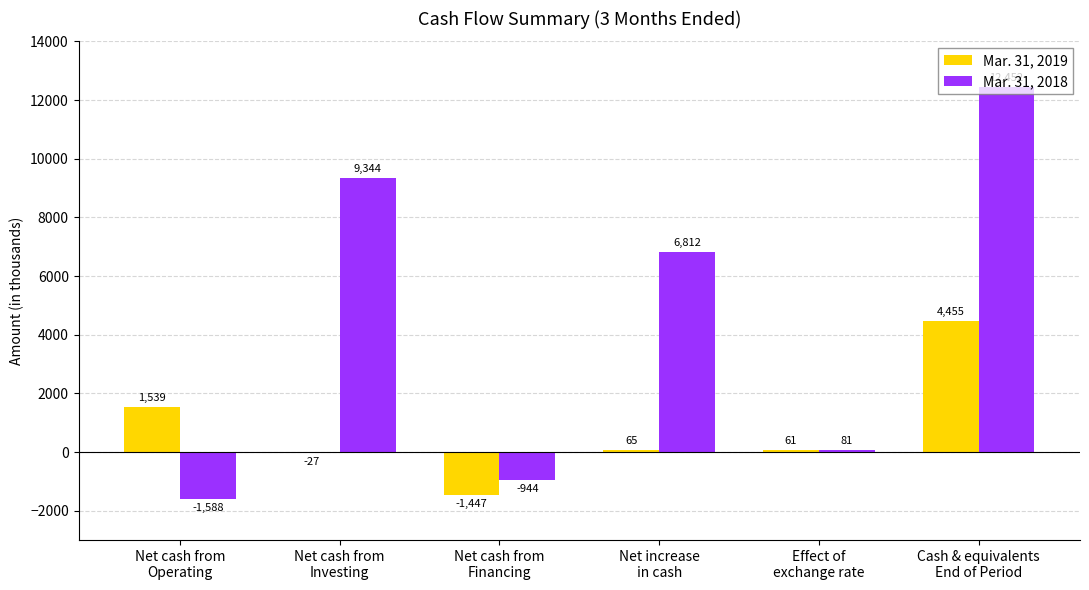

What is the average value of the Mar. 31, 2019 series?

774